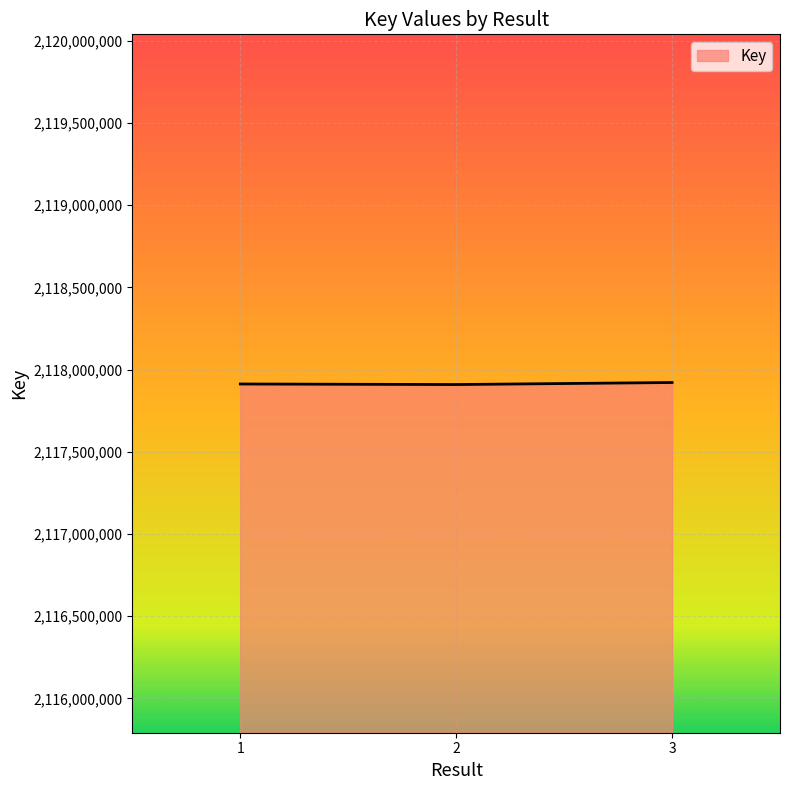

What is the ratio of the value at 1 to the value at 3?

1.0